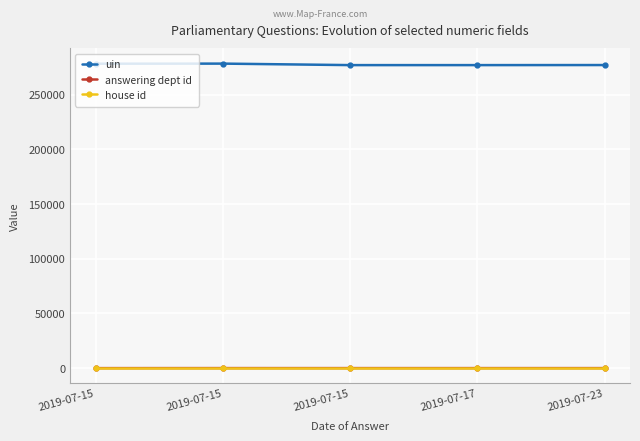

What is the difference between the maximum and minimum values in the answering dept id series?

28